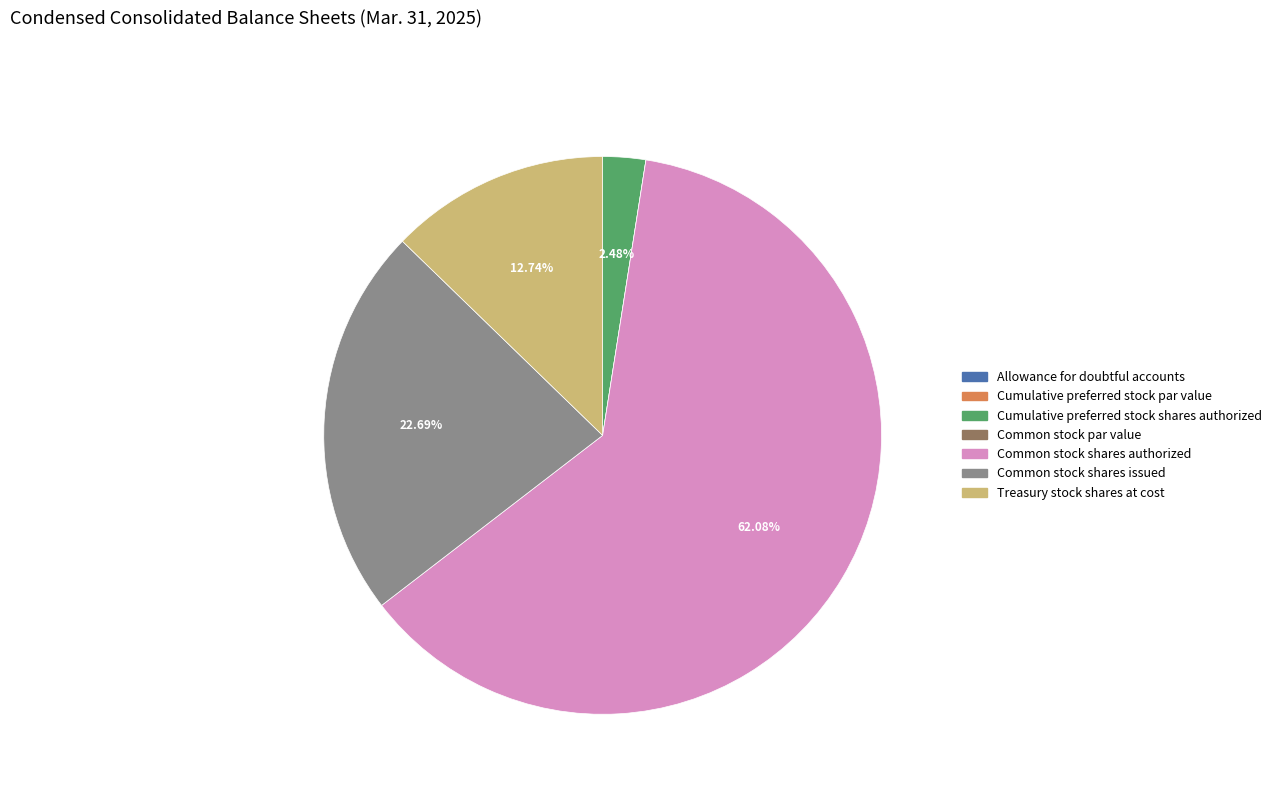

What is the ratio of the value at Treasury stock shares at cost to the value at Common stock shares issued?

0.6